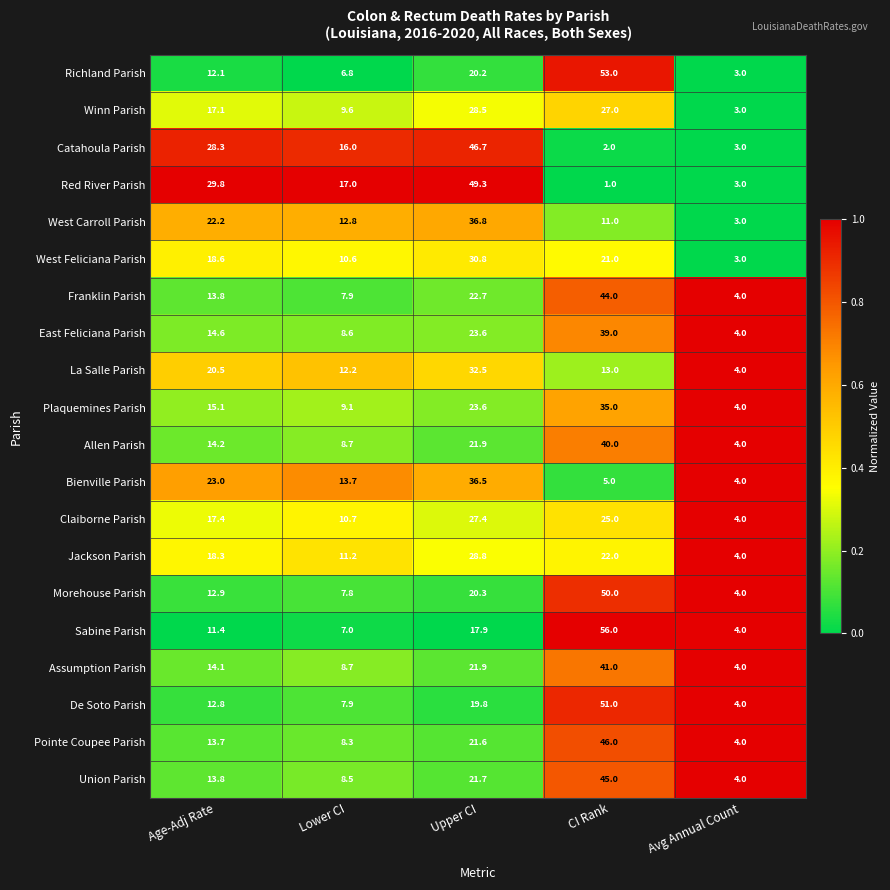

Count the number of data series in this chart.

20